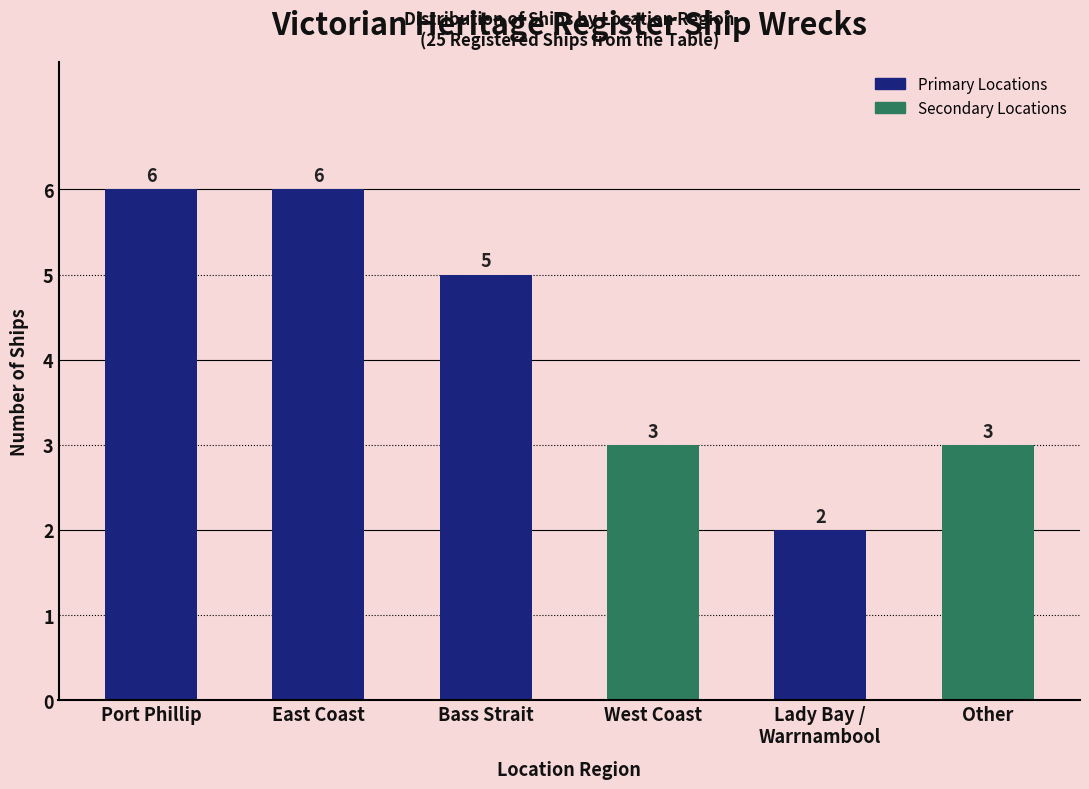

Reading right to left, extract all data points from this chart.

3	2	3	5	6	6